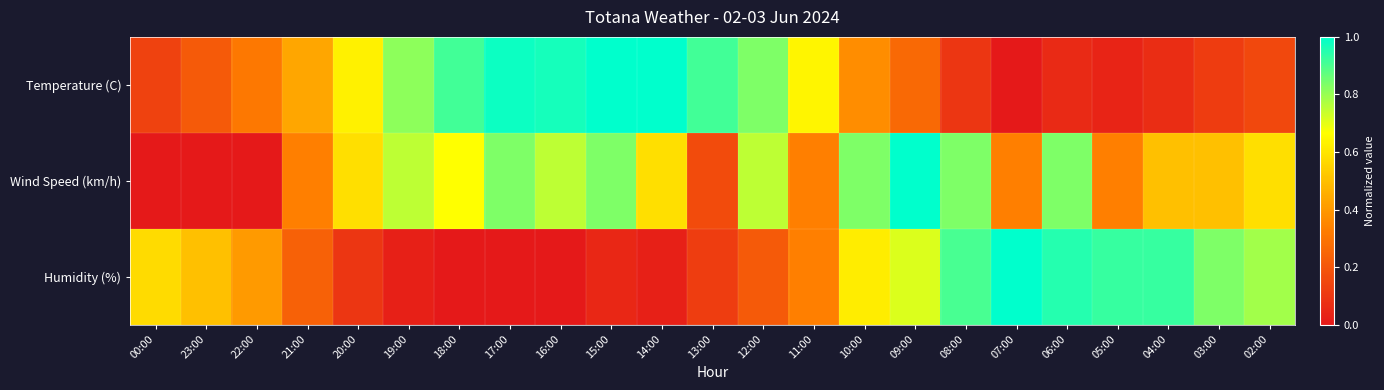

What is the spread (max minus min) of values at 22:00?

0.4